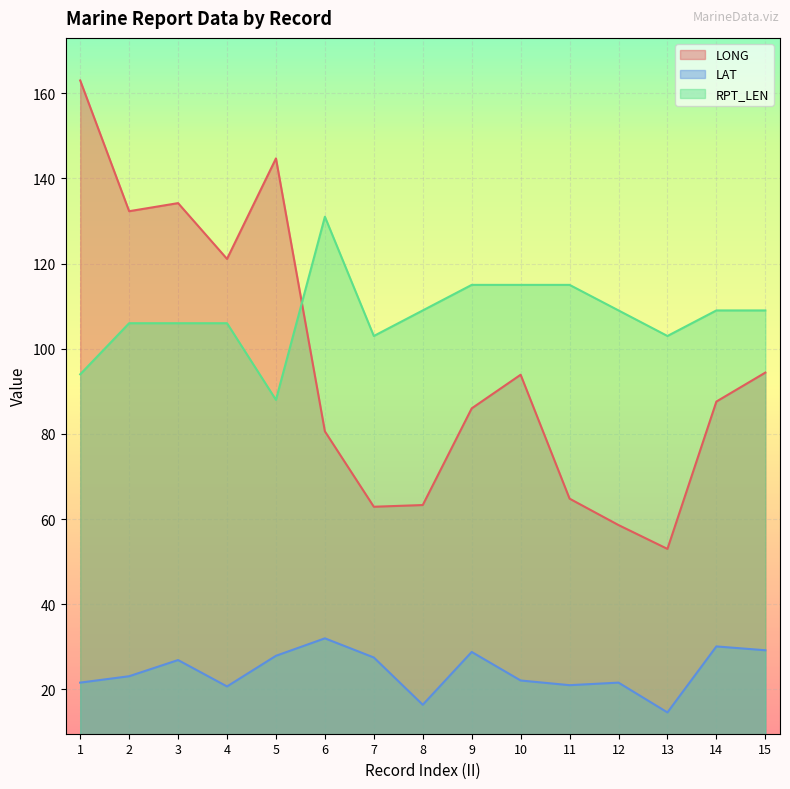

At which label is LAT closest to 23?

2